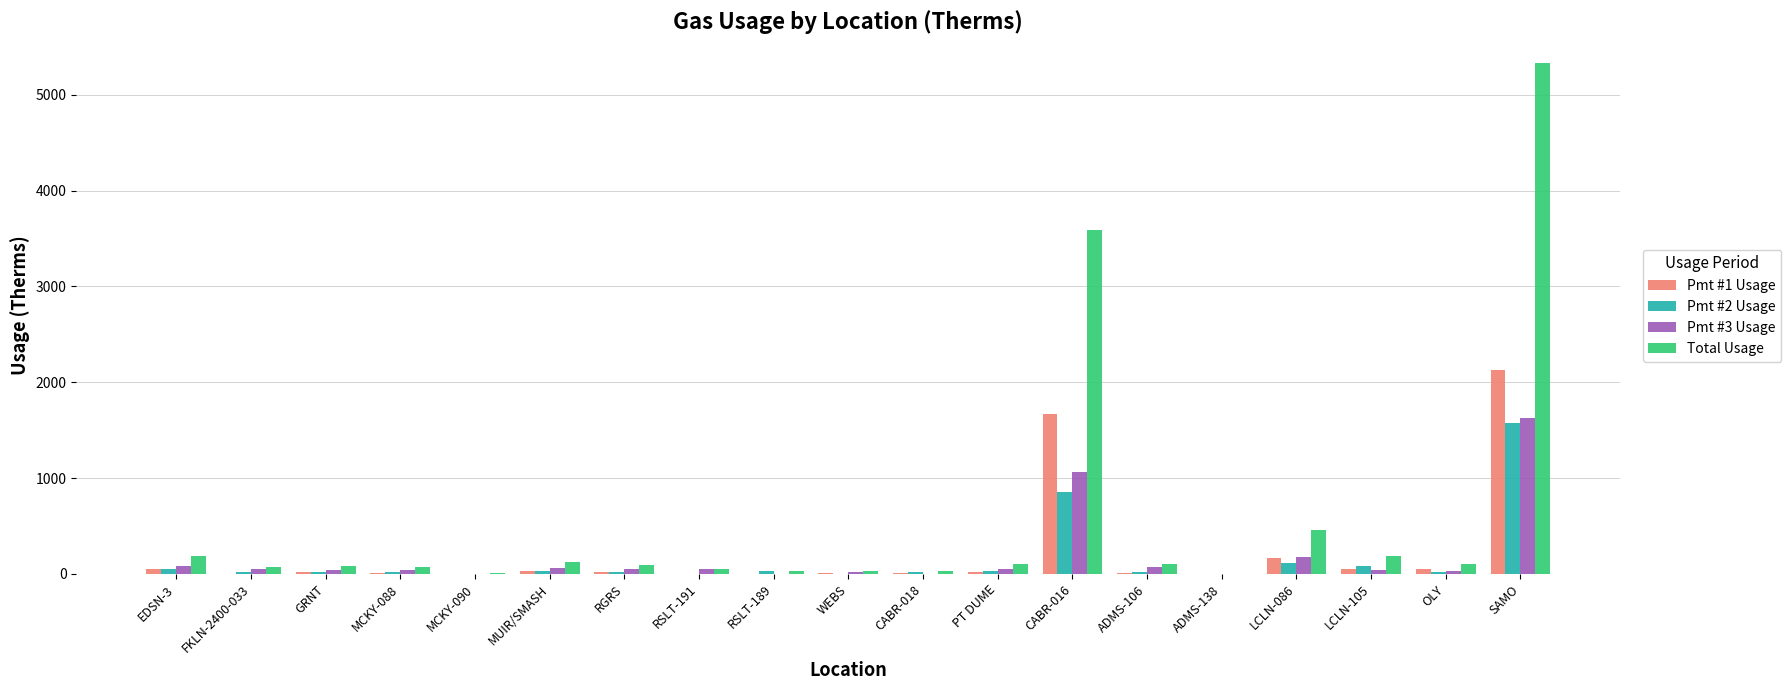

What is the maximum value for Total Usage?

5334